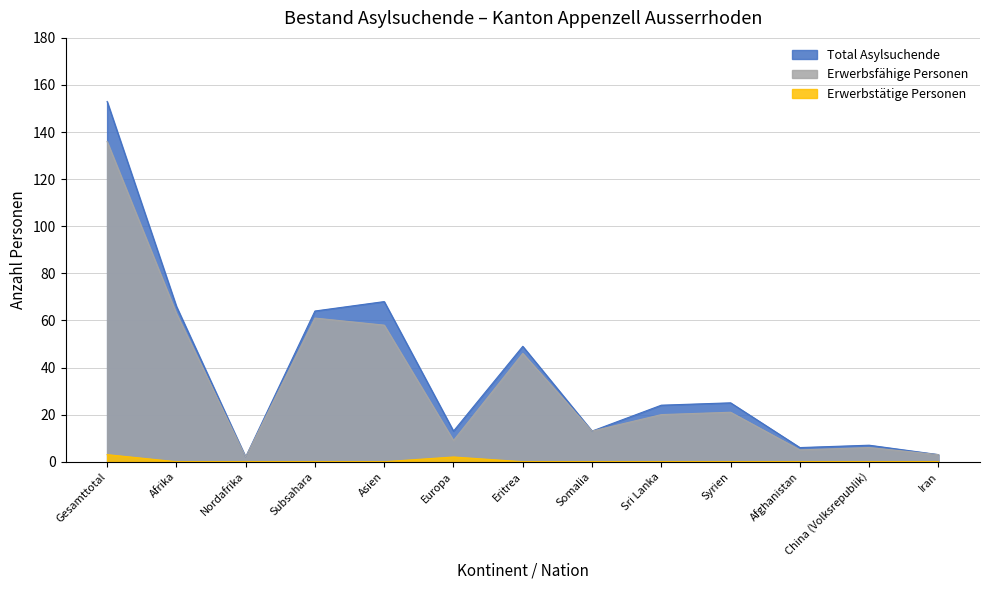

Count the number of data series in this chart.

3